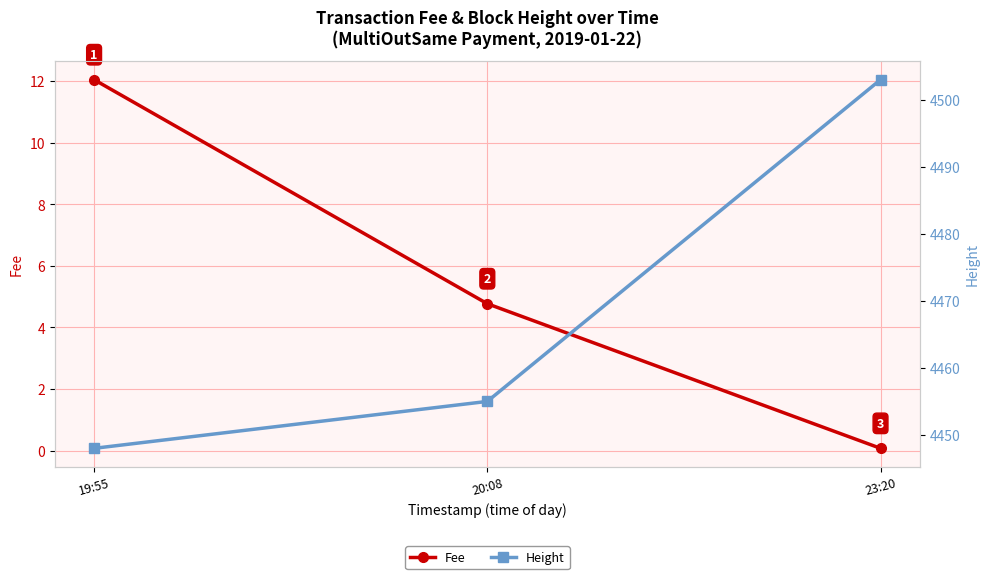

What is the sum of all Fee values?

16.9